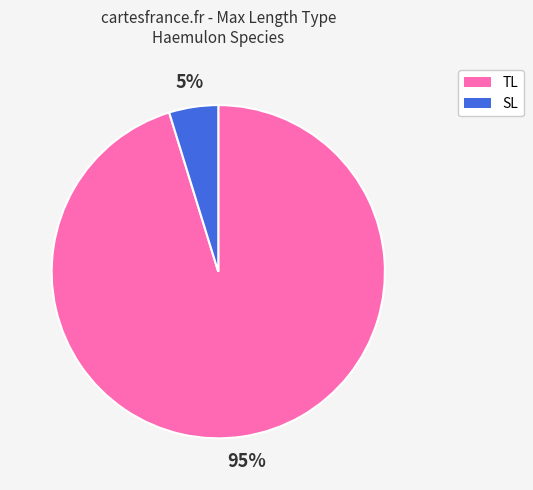

Does SL represent more than half of the total?

No